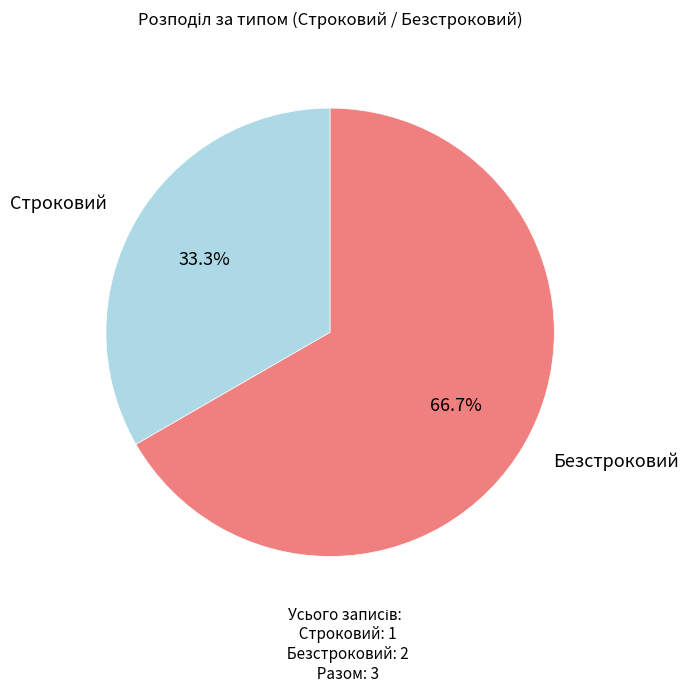

Is there any slice that represents more than half of the pie?

Yes